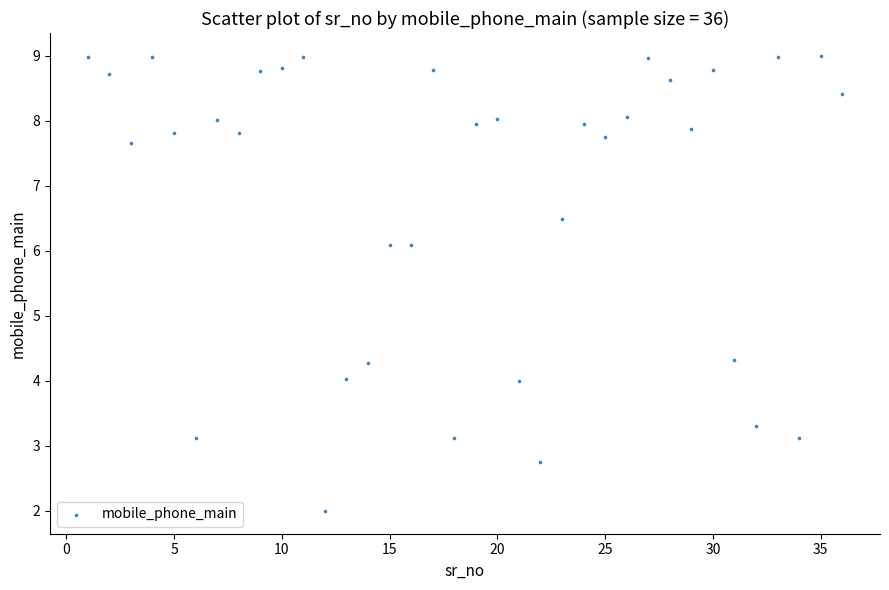

What is the range of X values (max minus min)?

35.0